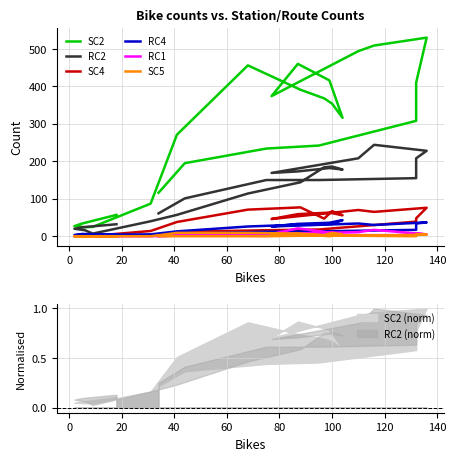

Reading left to right, what are all the values shown in this chart?

SC2: 57	34	27	24	25	87	271	456	391	368	354	316	416	460	374	494	509	530	410	308	242	234	195	116
RC2: 32	24	20	16	7	40	57	114	144	184	186	178	182	173	169	208	244	228	208	155	150	150	101	61
SC4: 2	1	0	1	1	14	38	71	77	47	67	56	63	59	46	70	65	76	48	39	18	16	12	4
RC4: 4	6	3	4	4	5	13	26	31	33	33	43	36	33	26	34	30	37	34	17	13	12	7	3
RC1: 0	0	0	0	0	0	2	6	7	10	2	6	10	21	6	11	17	5	7	3	3	1	2	0
SC5: 0	0	0	0	0	0	9	9	7	3	9	5	0	6	4	2	2	4	6	0	2	0	0	0